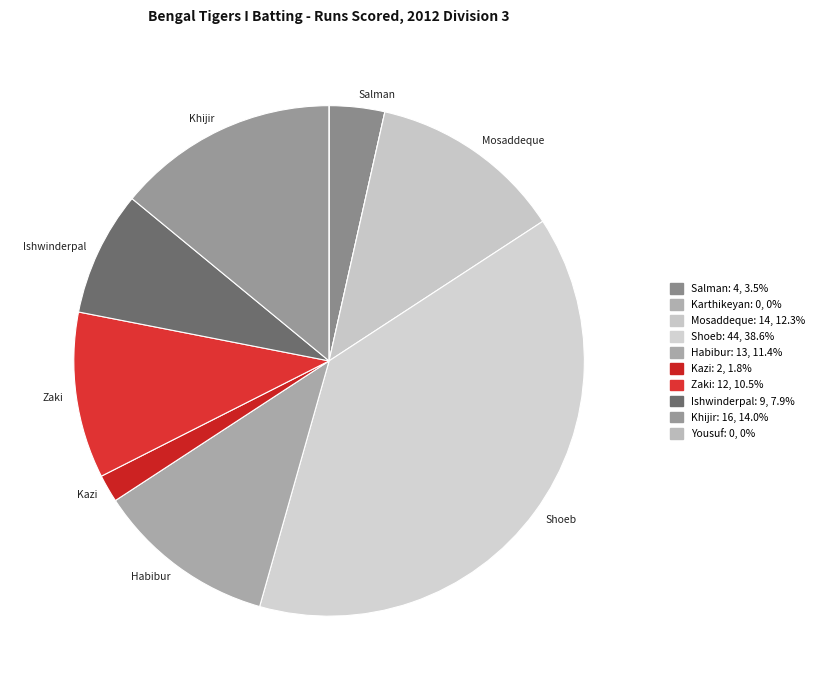

Is there a majority slice in this chart?

No